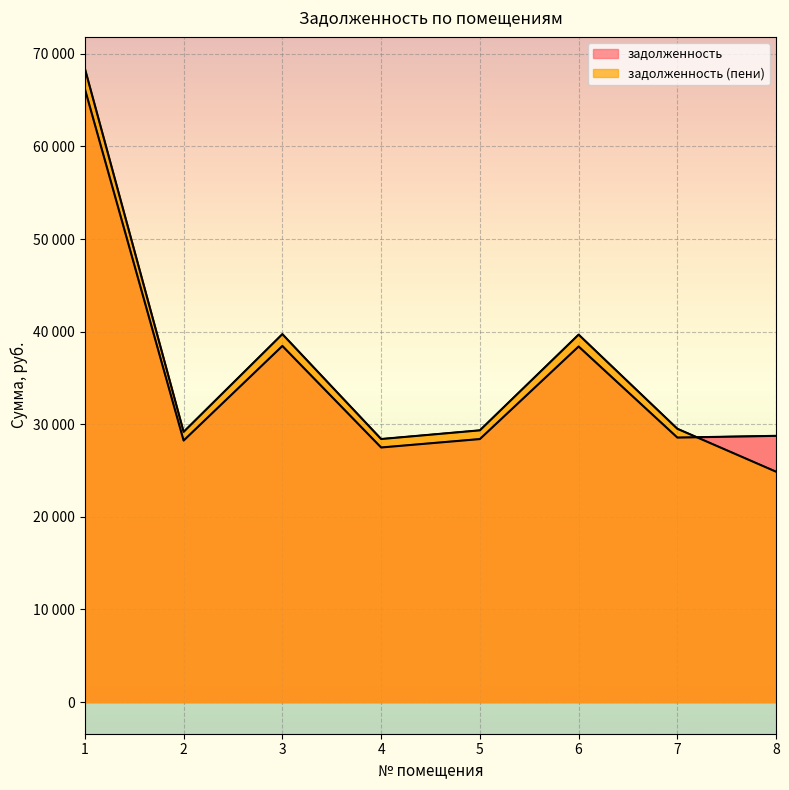

Where do задолженность and задолженность (пени) first cross each other?

7 and 8